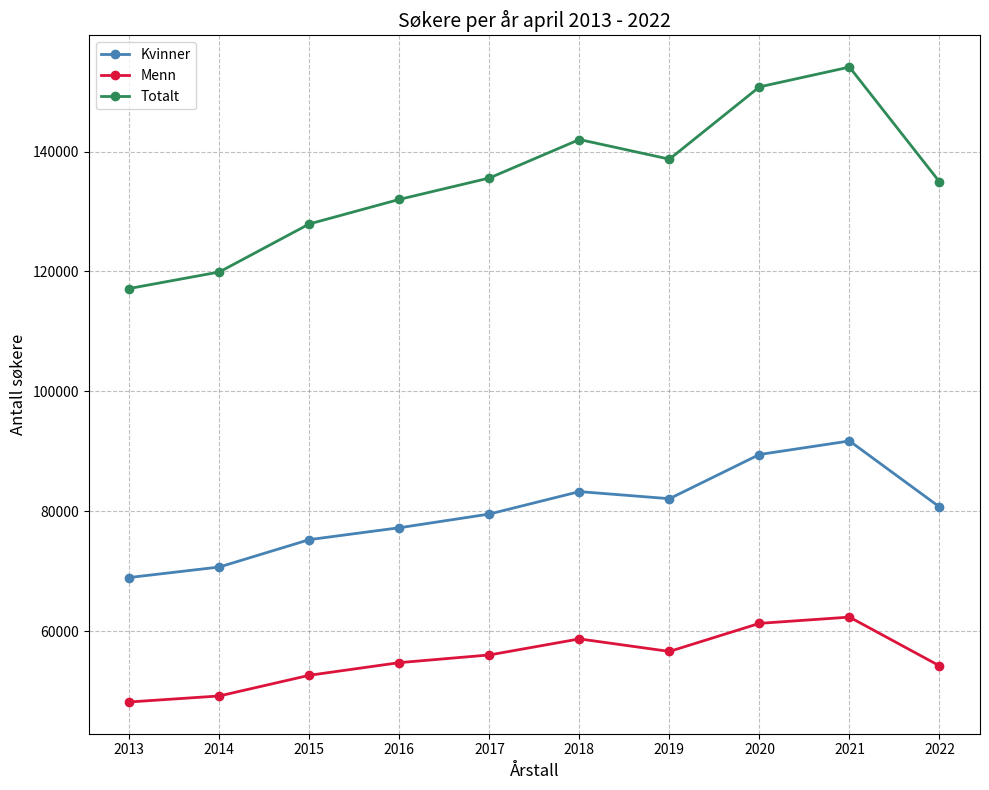

What is the difference between the second highest and second lowest values in the Menn series?

12106